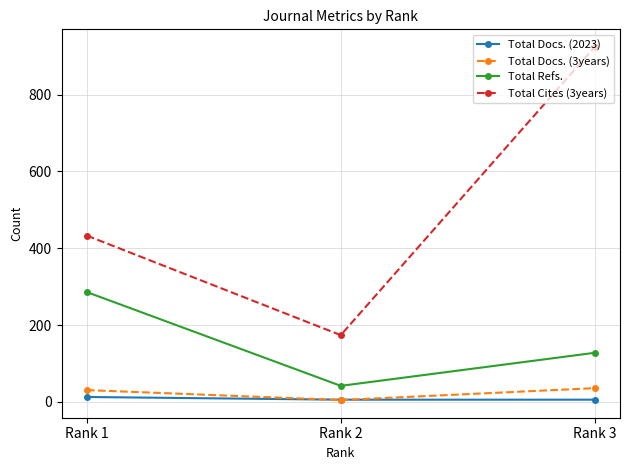

What are all the series names shown in the legend?

Total Docs. (2023), Total Docs. (3years), Total Refs., Total Cites (3years)